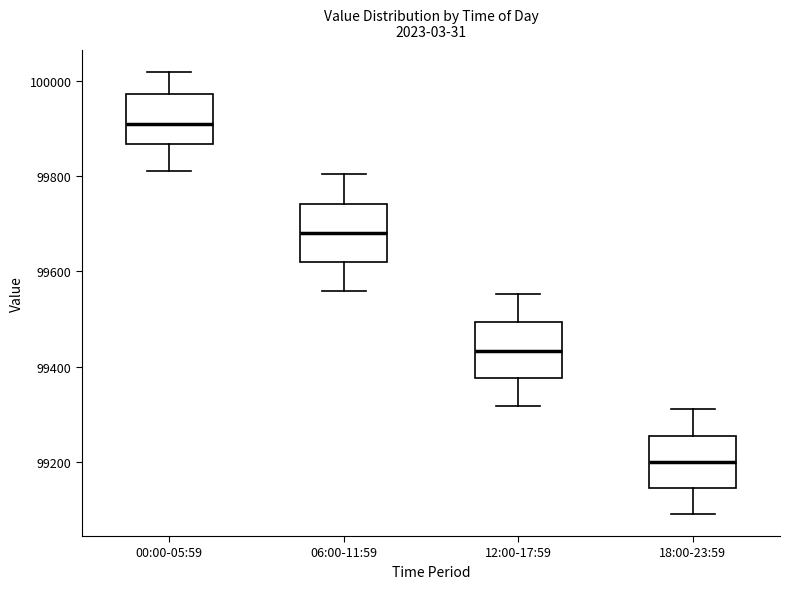

Reading left to right, transcribe this box plot: for each box, give where its median line is, the range the box spans, and where its two whiskers end, as read against the y-axis. The values are not printed on the chart, so give them approximately, as read against the axis.

00:00-05:59: median 99900, box 99860 to 99980, whiskers 99820 to 100020
06:00-11:59: median 99680, box 99620 to 99740, whiskers 99560 to 99800
12:00-17:59: median 99440, box 99380 to 99500, whiskers 99320 to 99560
18:00-23:59: median 99200, box 99140 to 99260, whiskers 99100 to 99320